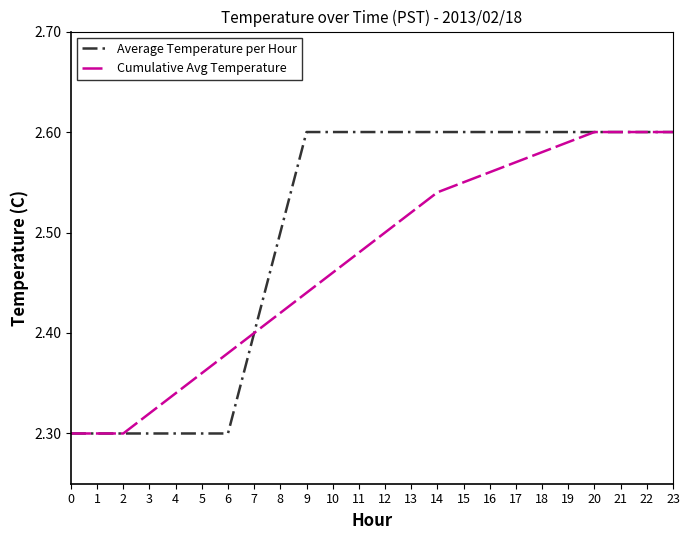

Is the value of Cumulative Avg Temperature at 19 greater than the value of Average Temperature per Hour at 13?

No